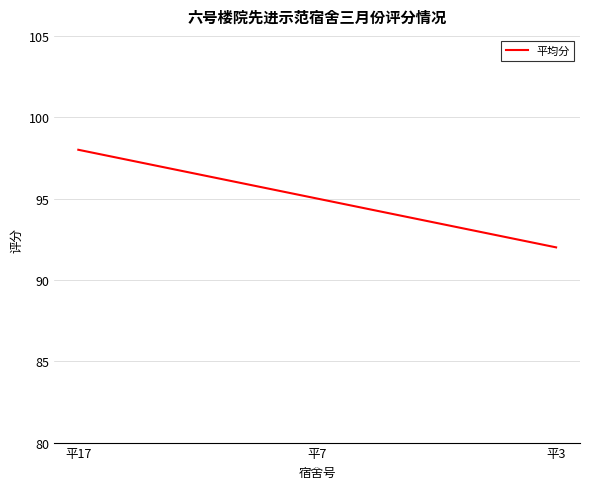

What is the change in value from 平17 to 平7?

-3